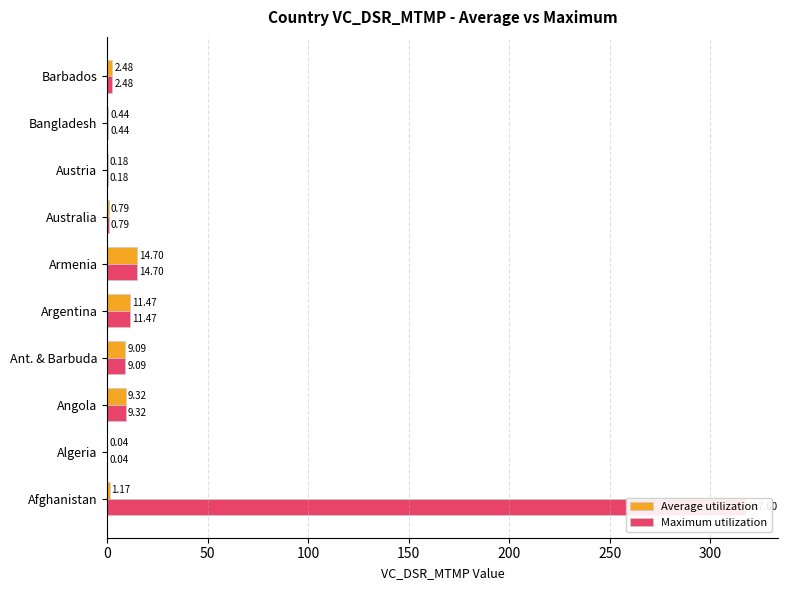

Which has a higher value, Algeria or Ant. & Barbuda?

Ant. & Barbuda